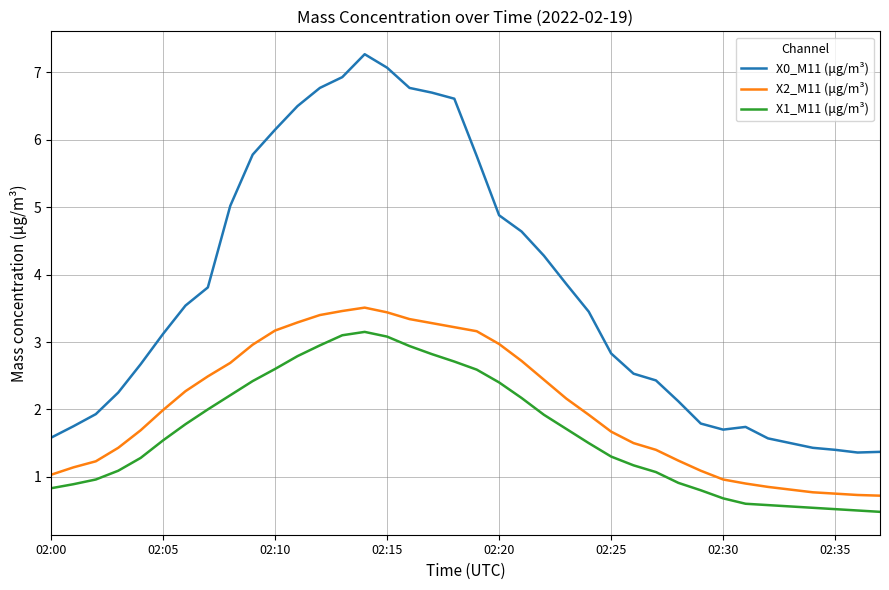

What is the lowest value of the X0_M11 (μg/m³) series?

1.4